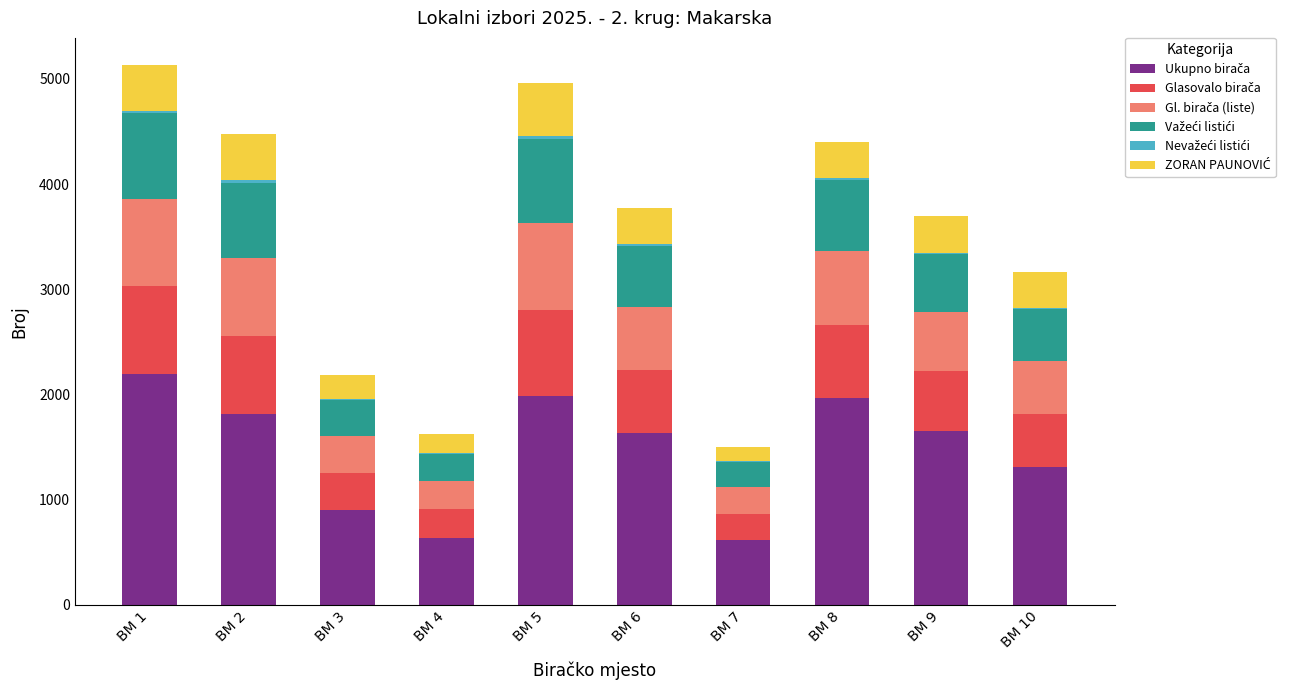

What is the sum of the ZORAN PAUNOVIĆ values at BM 8 and BM 3?

565